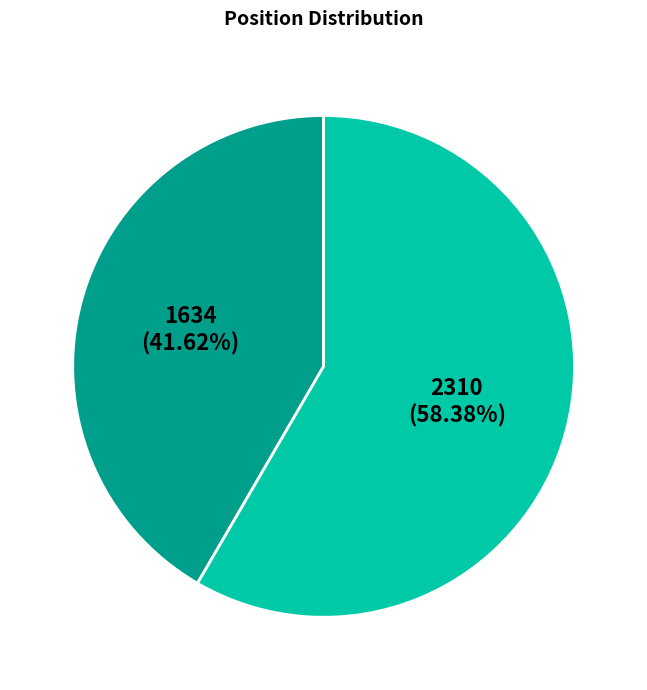

Count the number of slices in the pie.

2